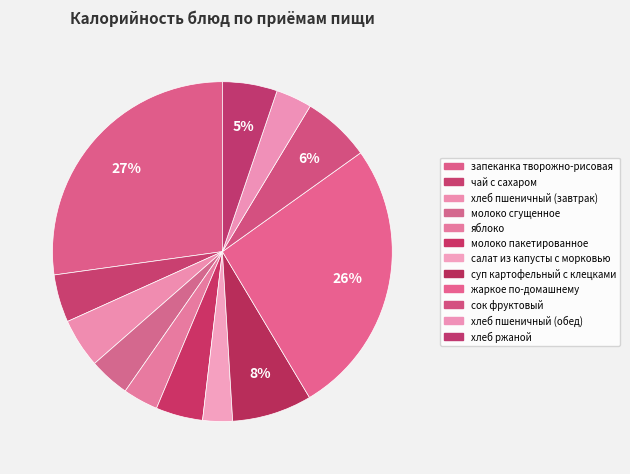

To the nearest percent, what portion does яблоко represent?

3%